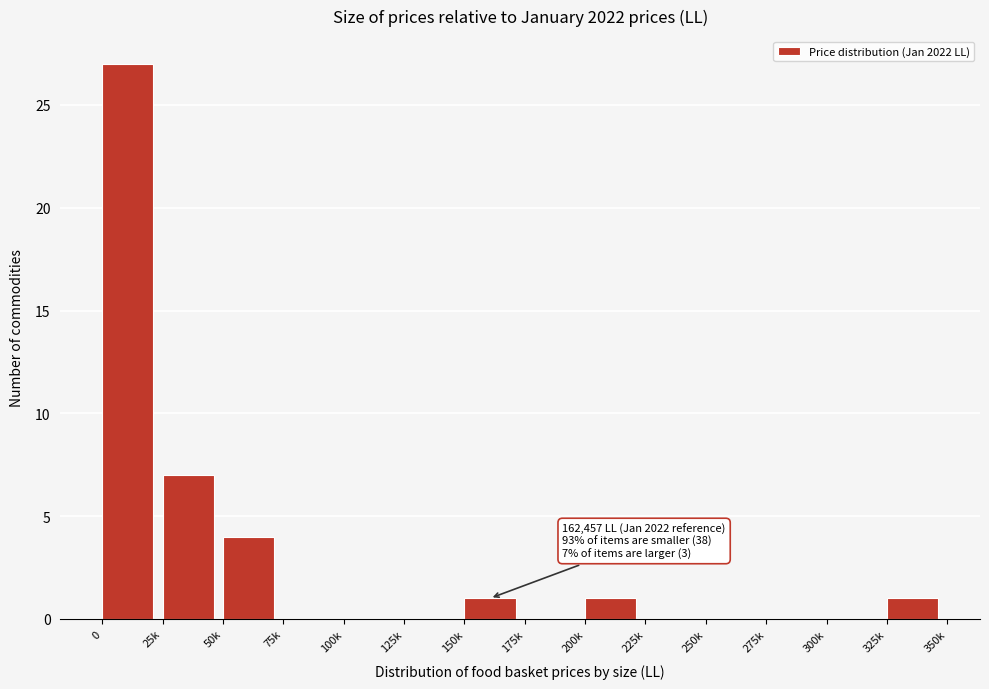

Reading left to right, list all the values displayed in this chart.

0=27	25k=7	50k=4	75k=0	100k=0	125k=0	150k=1	175k=0	200k=1	225k=0	250k=0	275k=0	300k=0	325k=1